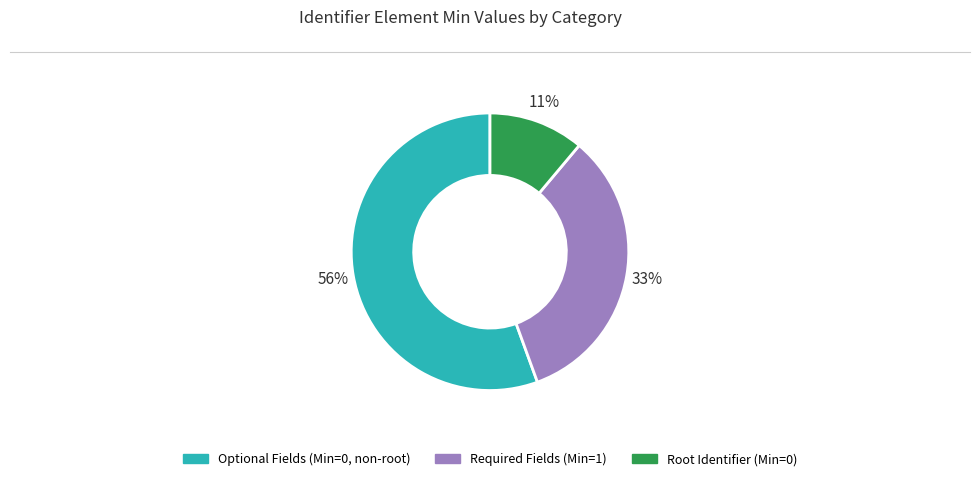

Is there any slice that represents more than half of the pie?

Yes